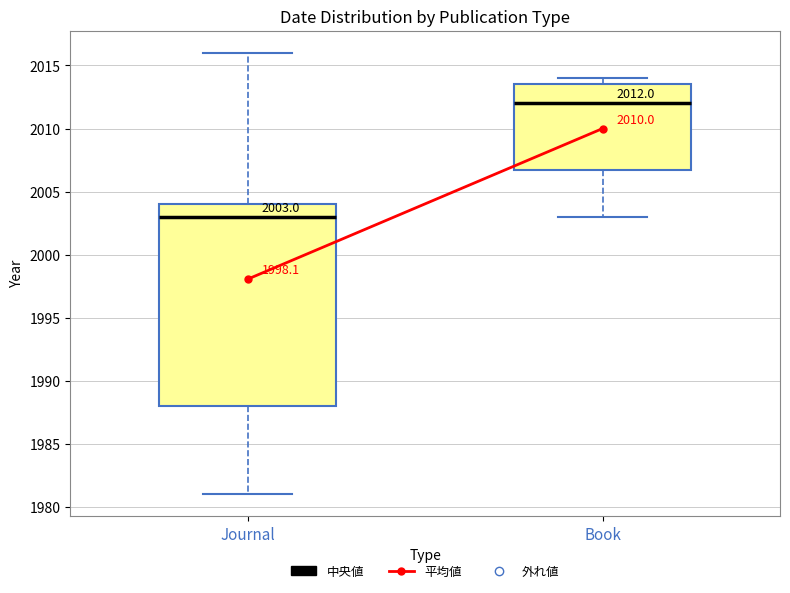

Which box has the lowest median line?

Journal